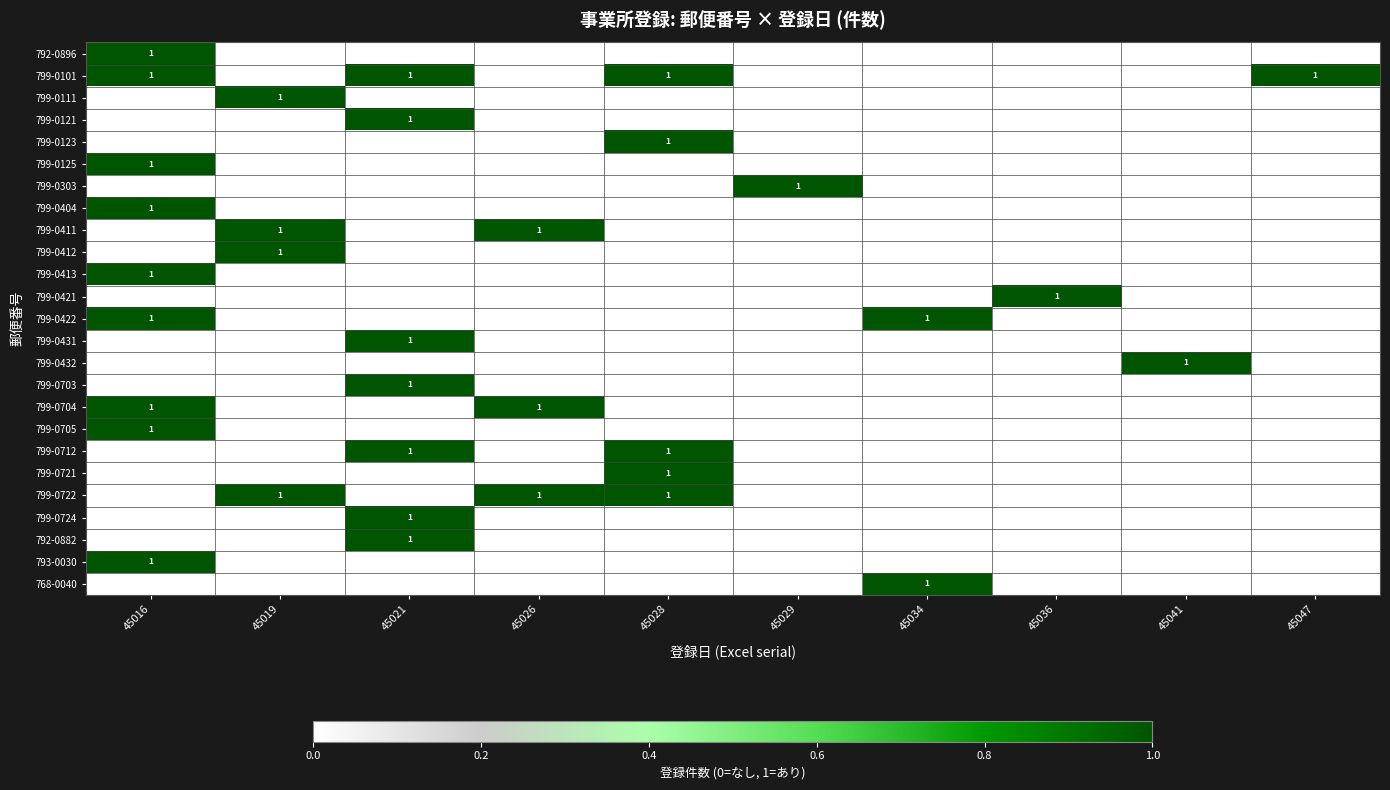

Count the number of categories in the chart.

10